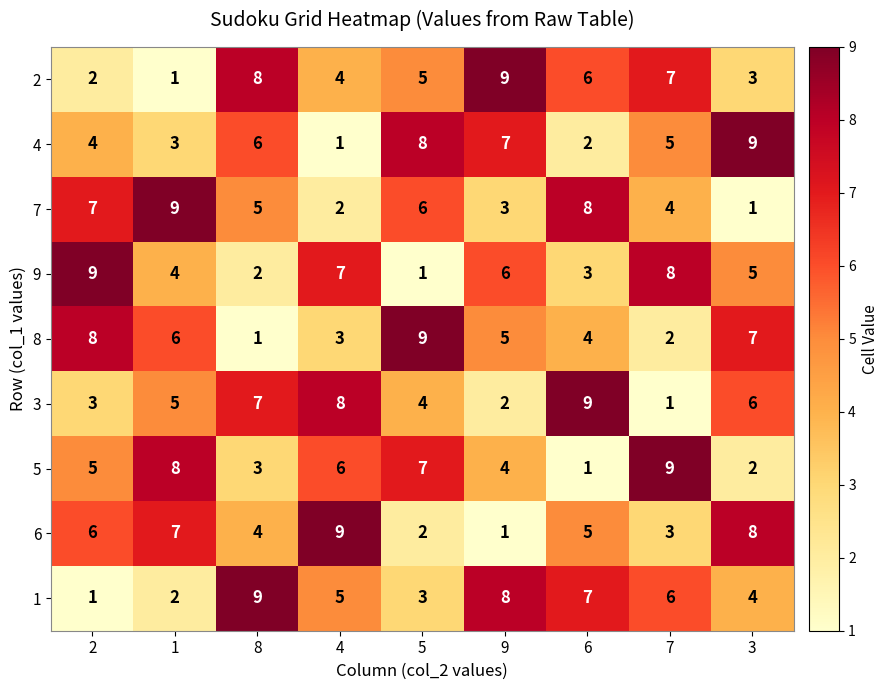

What is the maximum value for 2?

9